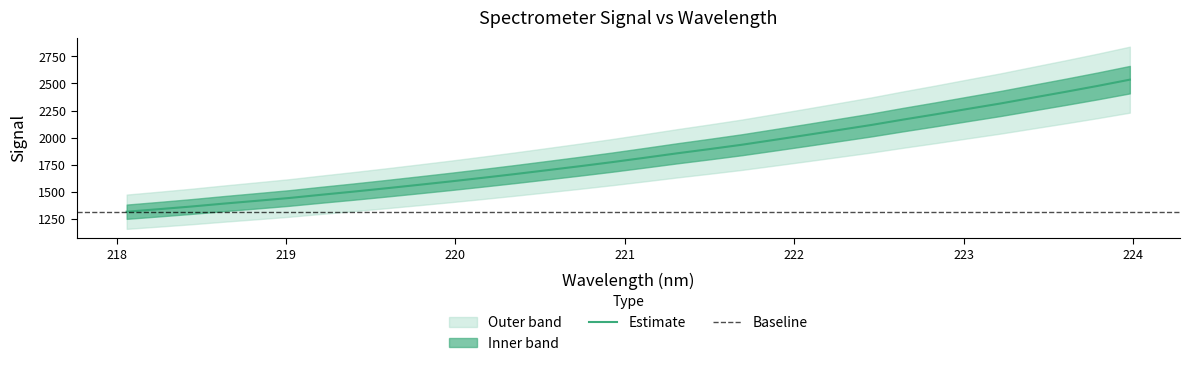

Is this an area chart (filled region under the line)?

No